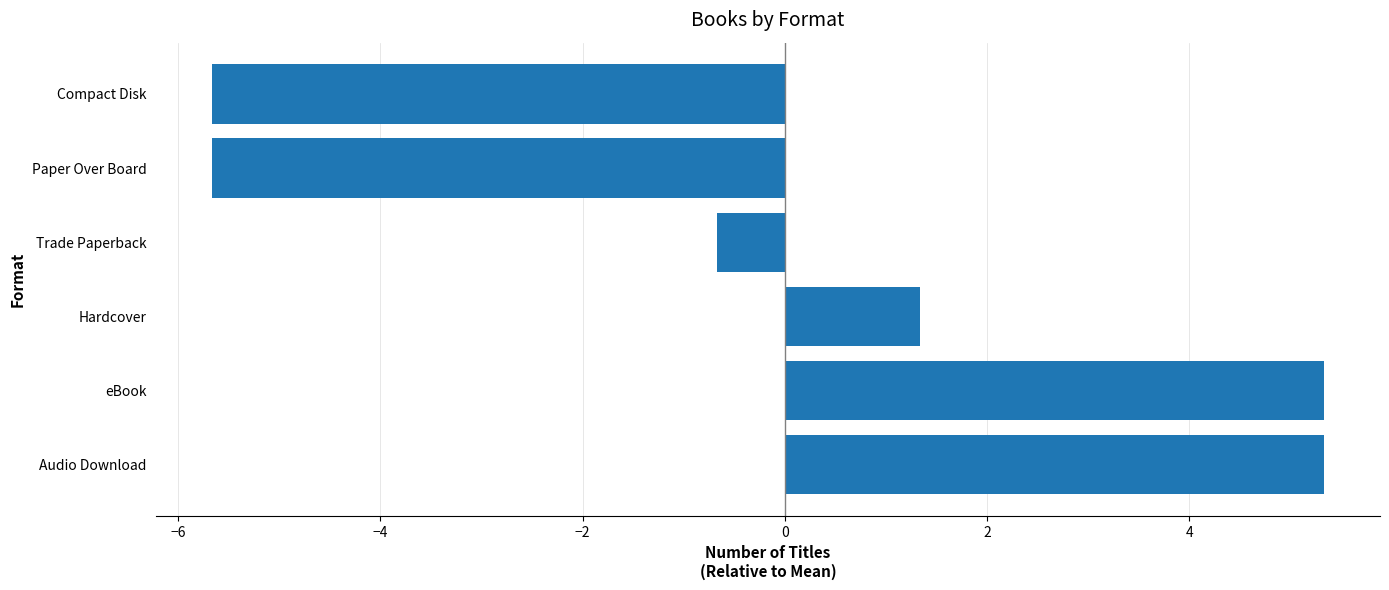

How many distinct data groups are displayed?

1